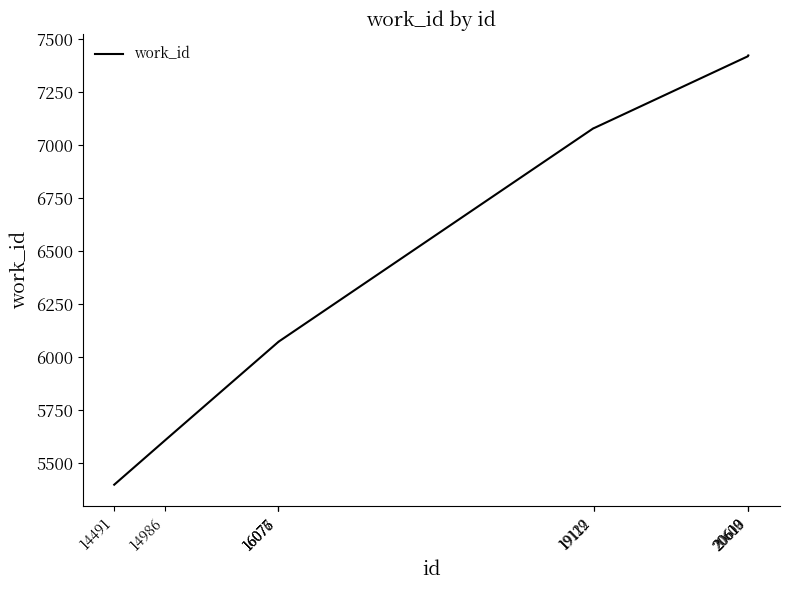

What is the greatest value displayed?

7423